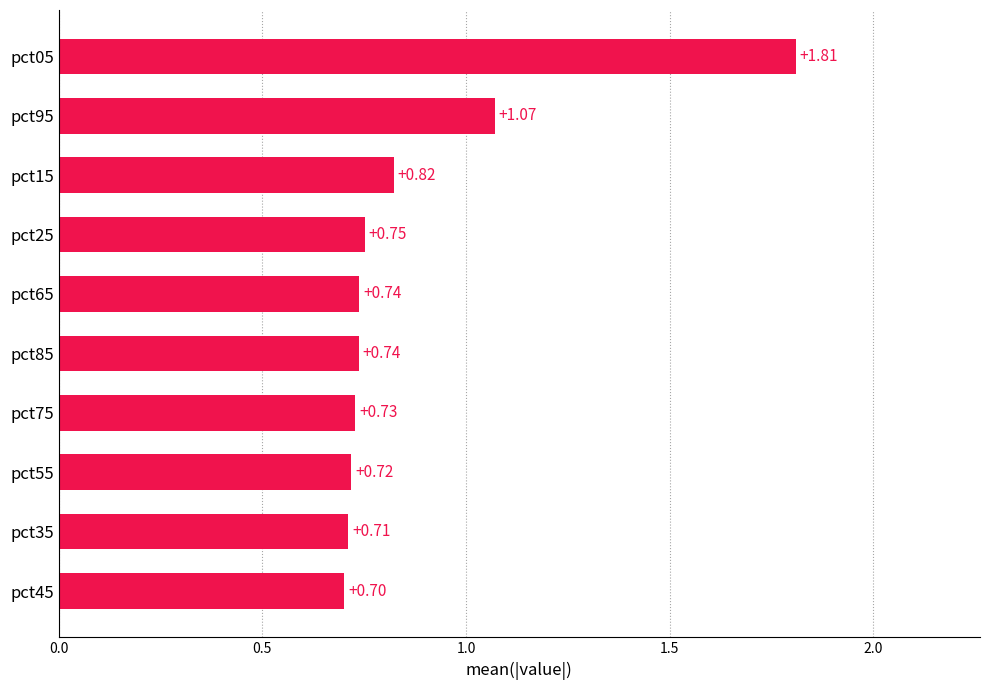

What is the change in value from pct35 to pct15?

+0.1